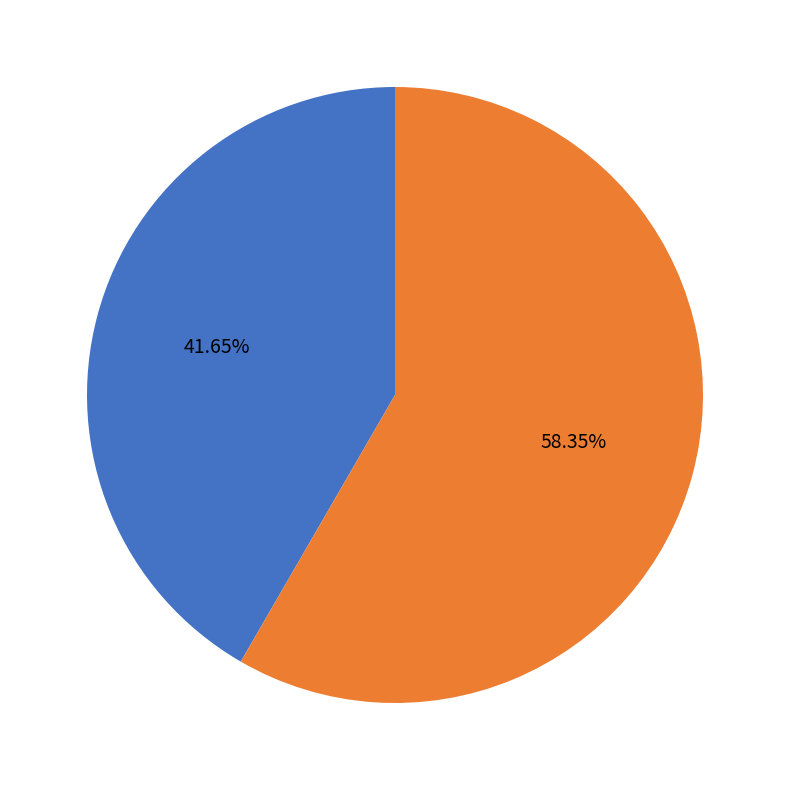

Is there any slice that represents more than half of the pie?

Yes